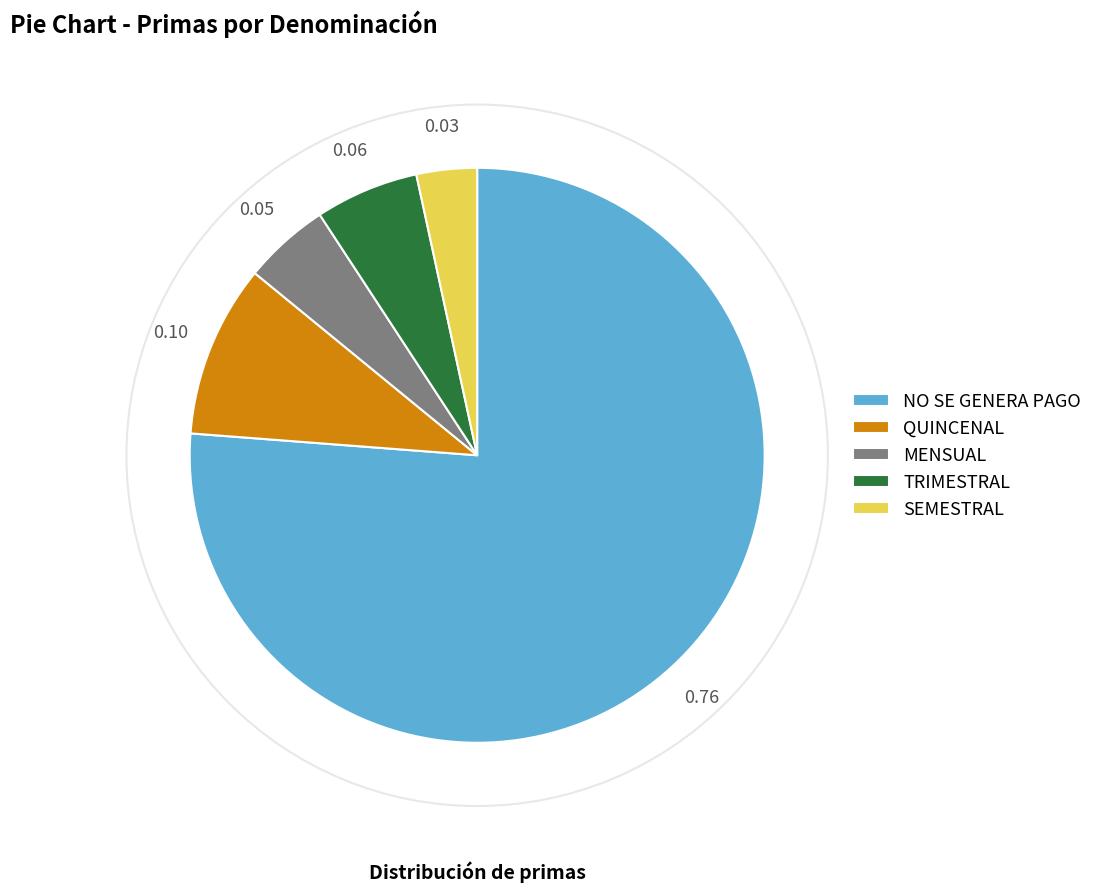

What is the smallest slice in the pie chart?

SEMESTRAL